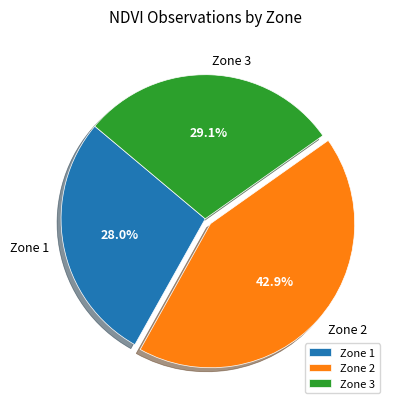

What is the smallest slice in the pie chart?

Zone 1